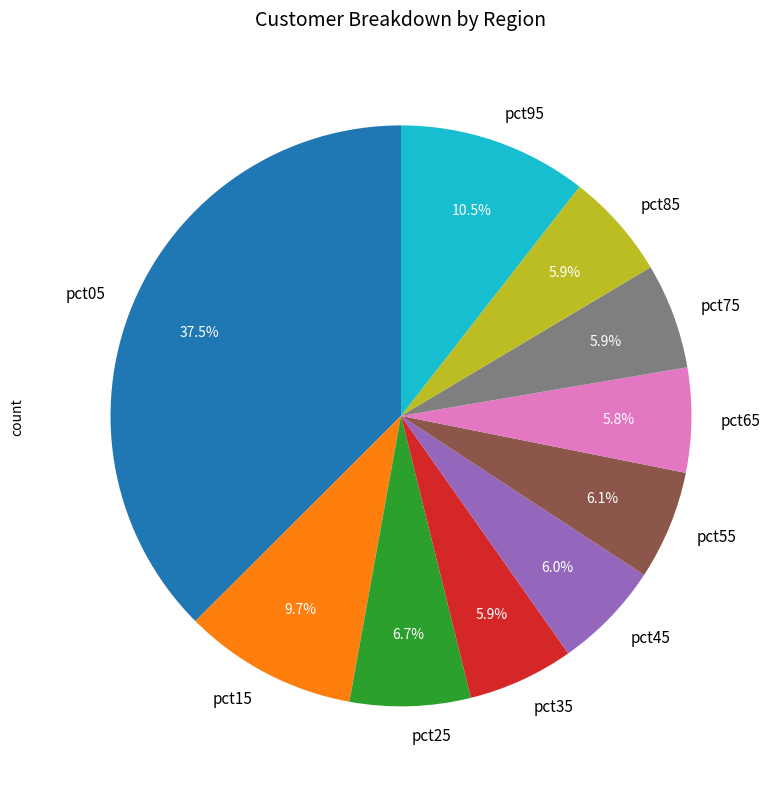

What portion of the pie excludes pct55?

93.9%